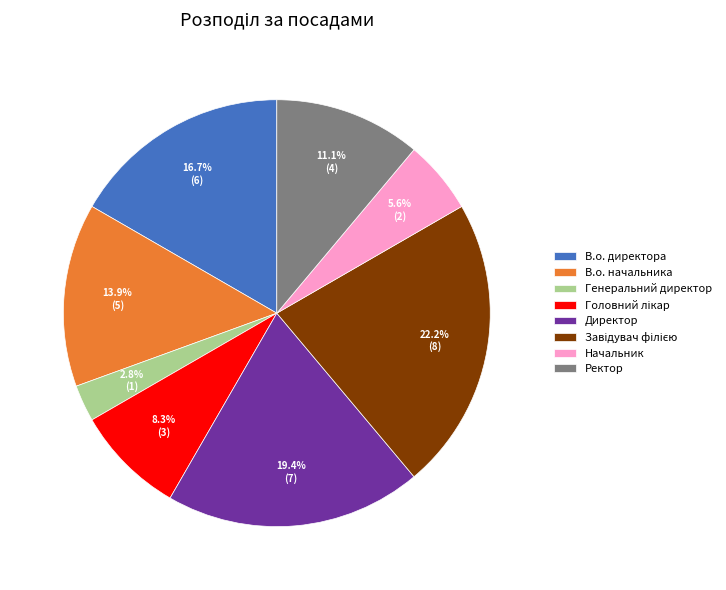

Does В.о. начальника represent more than half of the total?

No